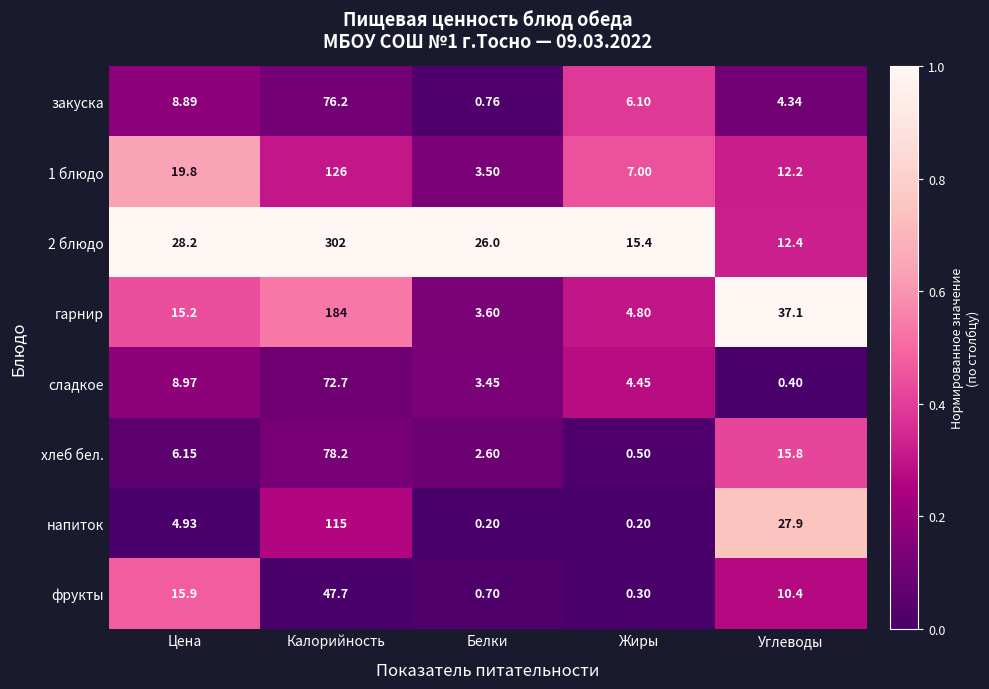

Is the value of напиток at Углеводы greater than the value of гарнир at Белки?

Yes